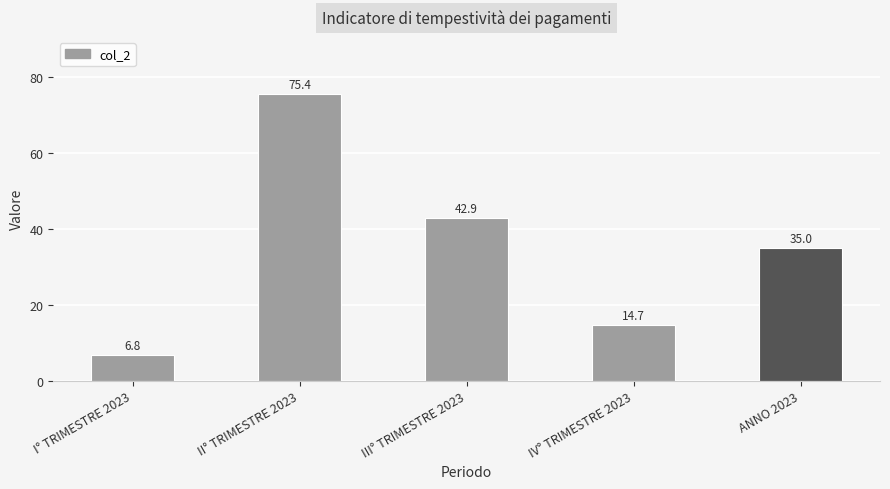

Rank the categories by value from highest to lowest.

II° TRIMESTRE 2023, III° TRIMESTRE 2023, ANNO 2023, IV° TRIMESTRE 2023, I° TRIMESTRE 2023